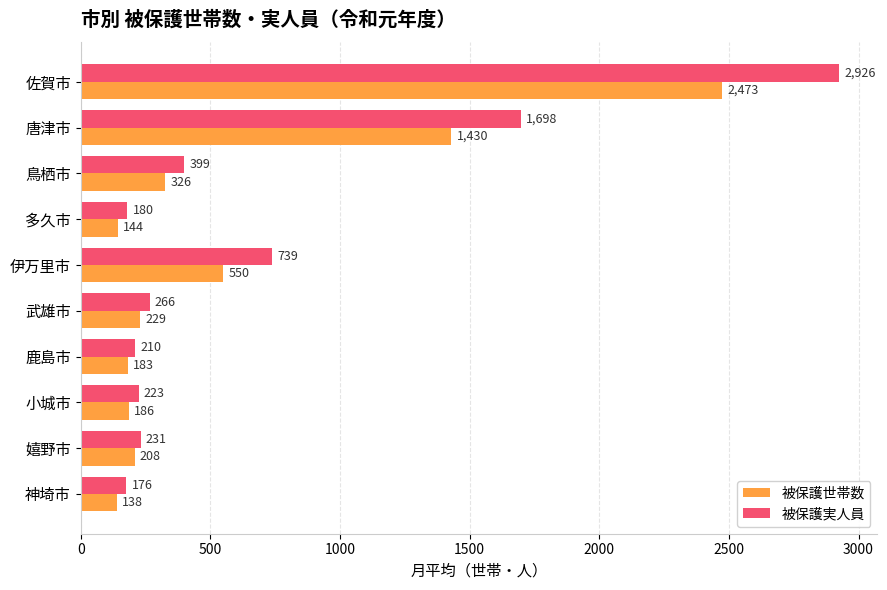

What is the difference between the maximum and minimum values in the 被保護世帯数 series?

2335